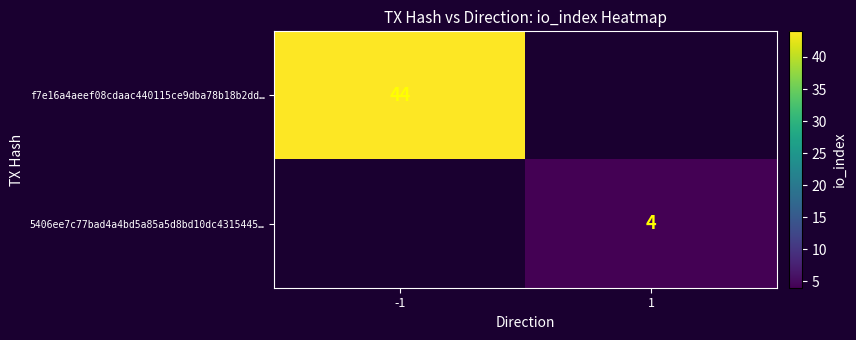

How many categories are shown in the chart?

2